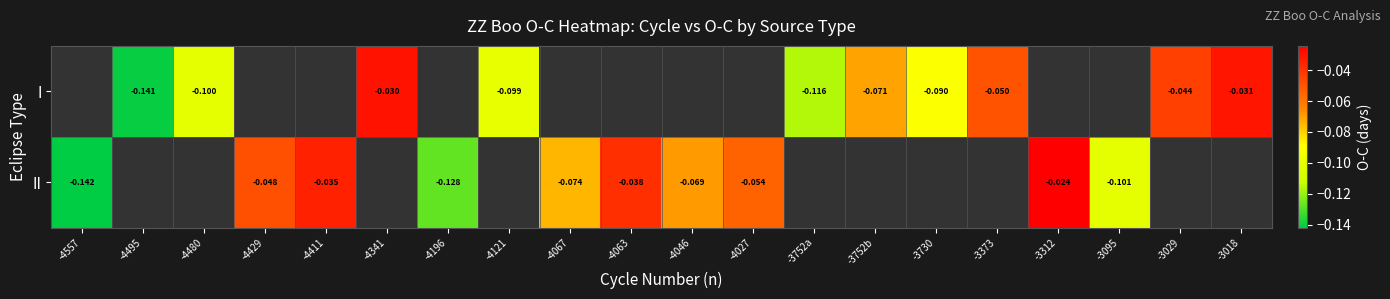

Count the number of data series in this chart.

2